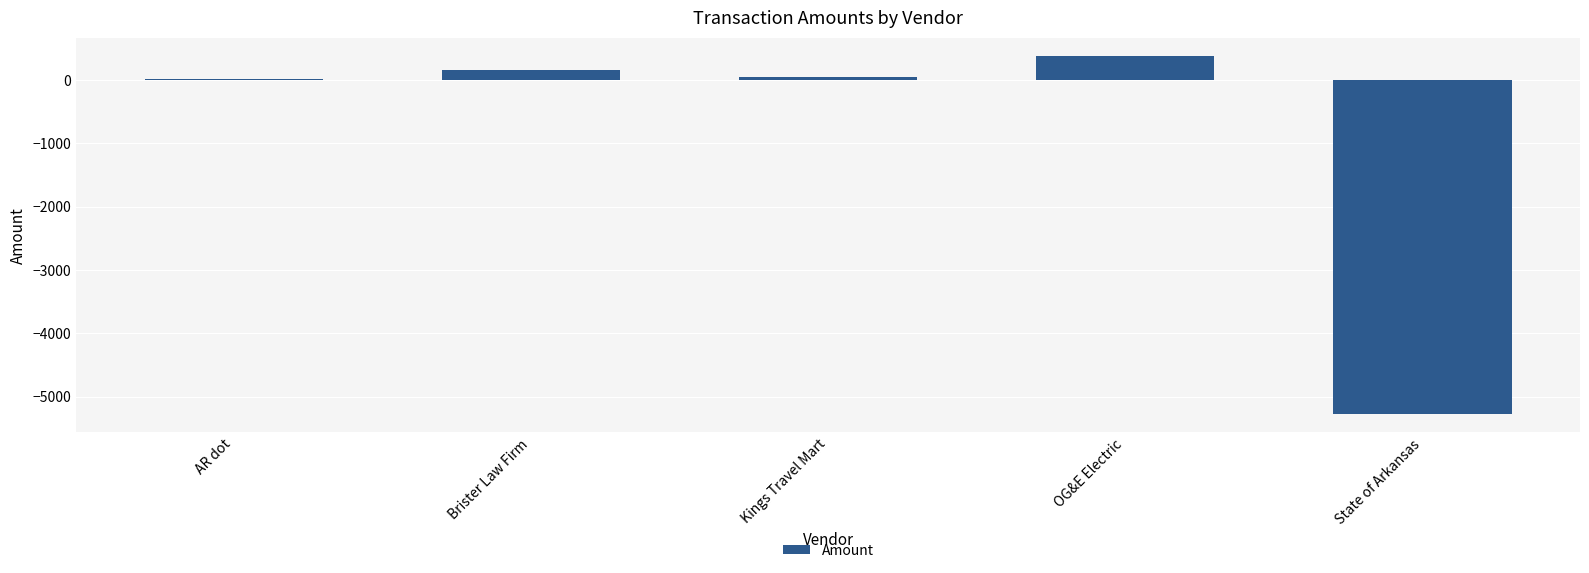

What is the value of the 3rd bar from the left?

46.6